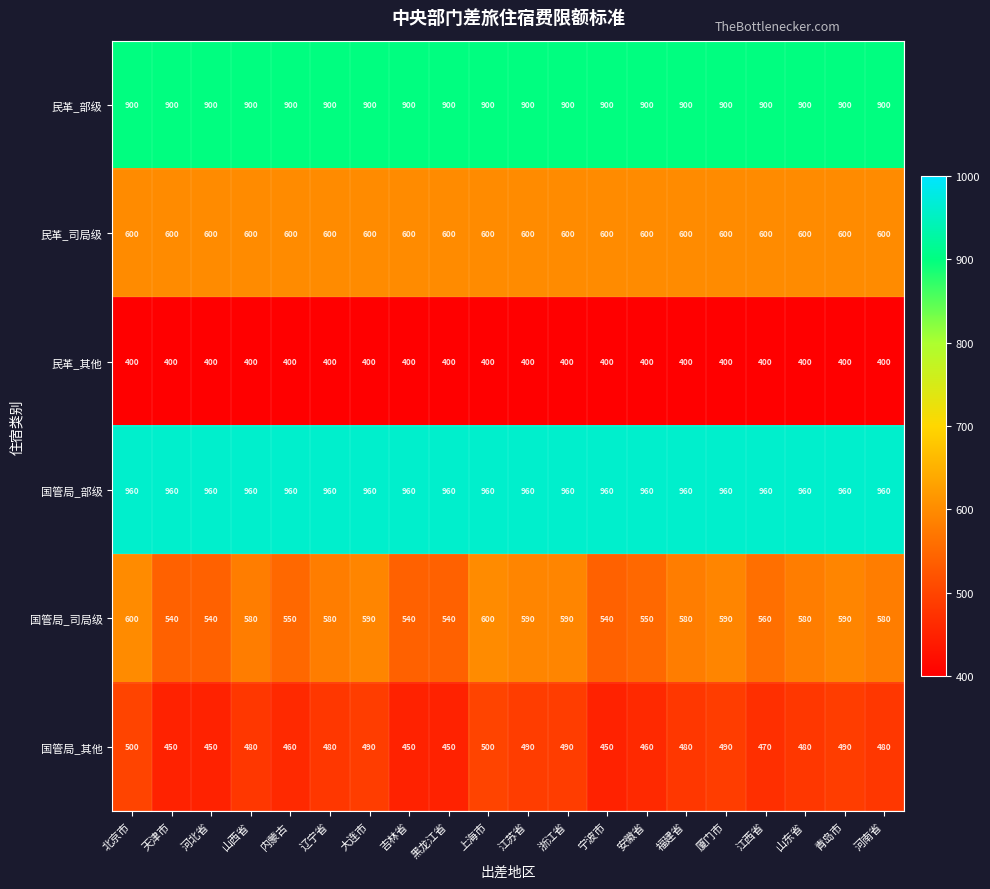

Which series has the widest spread of values?

国管局_司局级